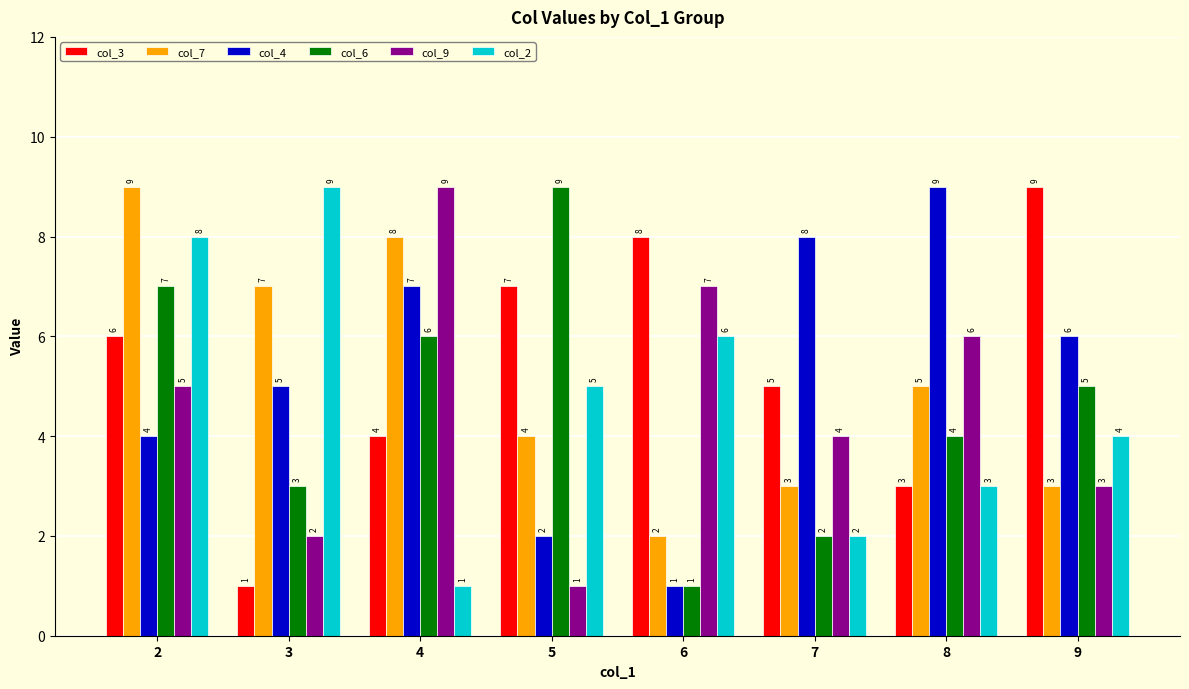

Reading left to right, list all the values displayed in this chart.

col_3: 2=6	3=1	4=4	5=7	6=8	7=5	8=3	9=9
col_7: 2=9	3=7	4=8	5=4	6=2	7=3	8=5	9=3
col_4: 2=4	3=5	4=7	5=2	6=1	7=8	8=9	9=6
col_6: 2=7	3=3	4=6	5=9	6=1	7=2	8=4	9=5
col_9: 2=5	3=2	4=9	5=1	6=7	7=4	8=6	9=3
col_2: 2=8	3=9	4=1	5=5	6=6	7=2	8=3	9=4